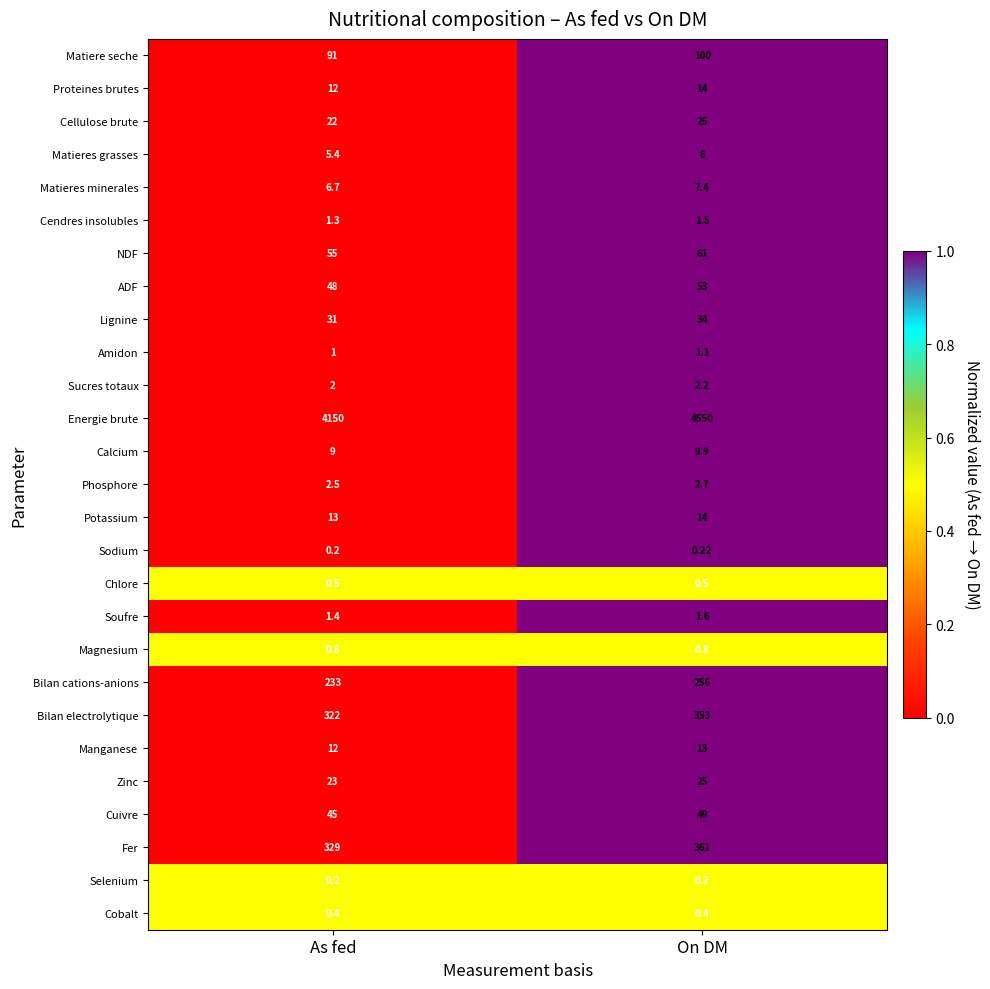

How many distinct data groups are displayed?

27